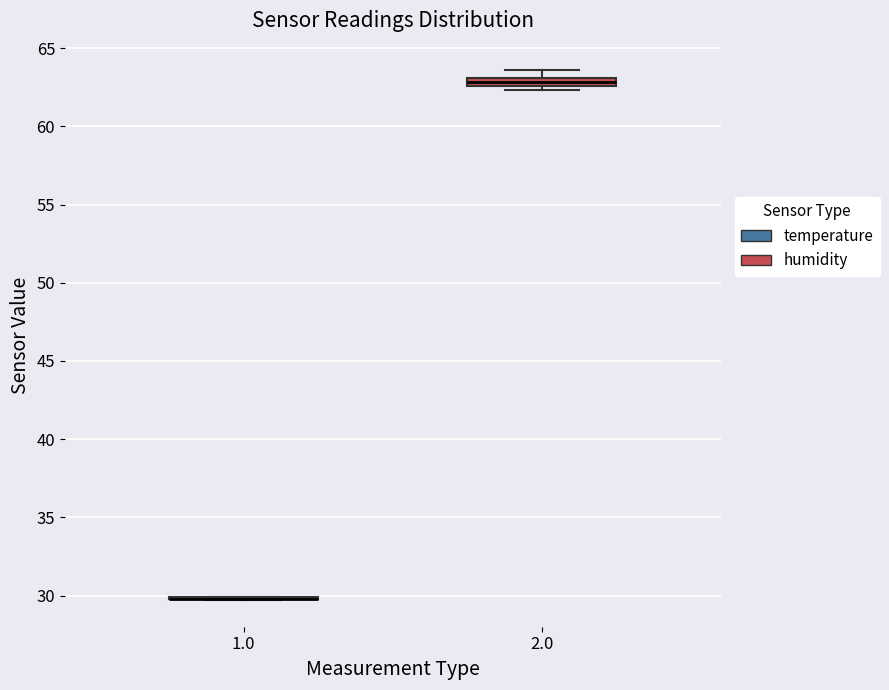

Where is the upper edge of the box at x = 2.0 on the y-axis? The values are not printed on the chart, so give them approximately, as read against the axis.

63.0